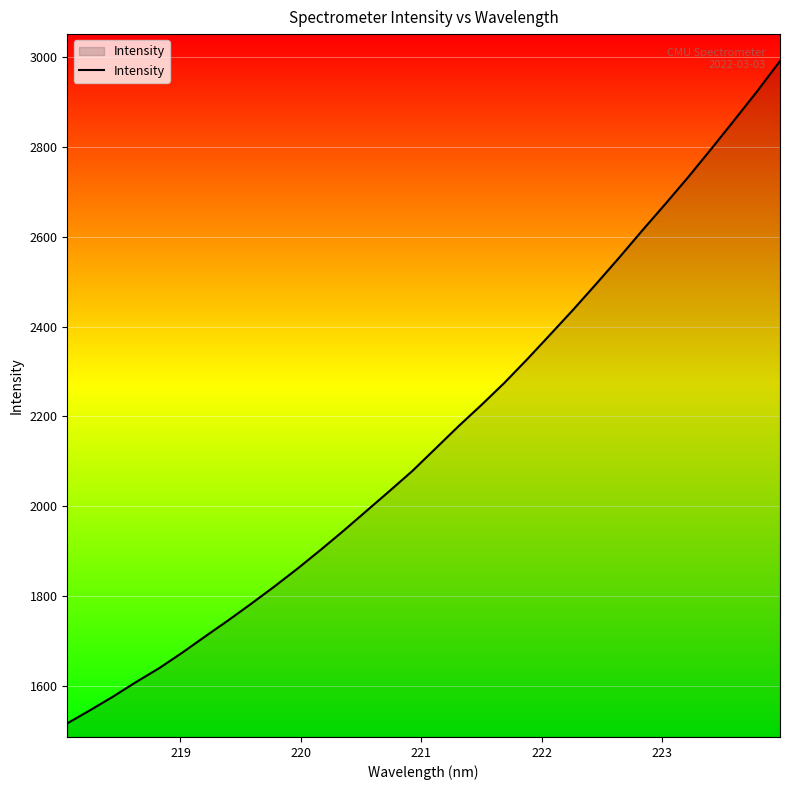

What is the smallest value displayed?

1517.7